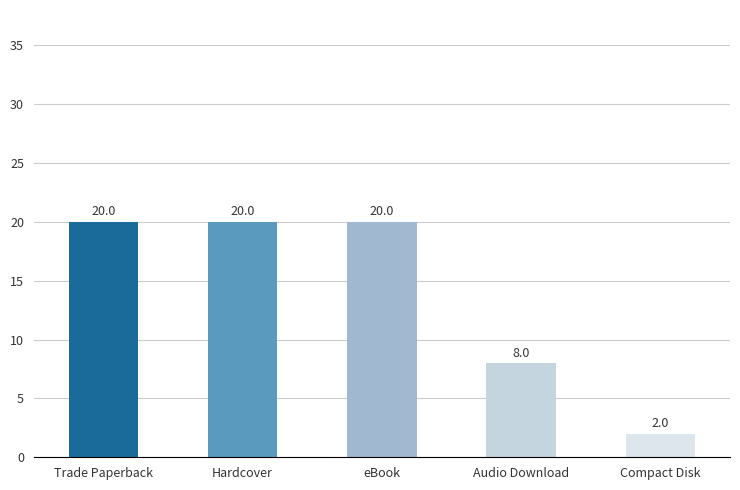

Reading left to right, transcribe all the data shown in this chart.

20	20	20	8	2